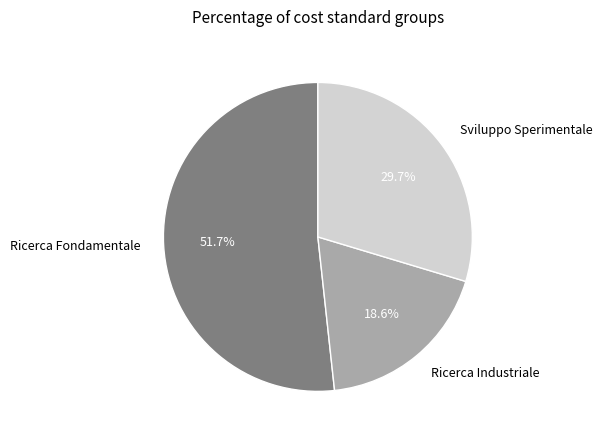

Does Sviluppo Sperimentale represent more than half of the total?

No